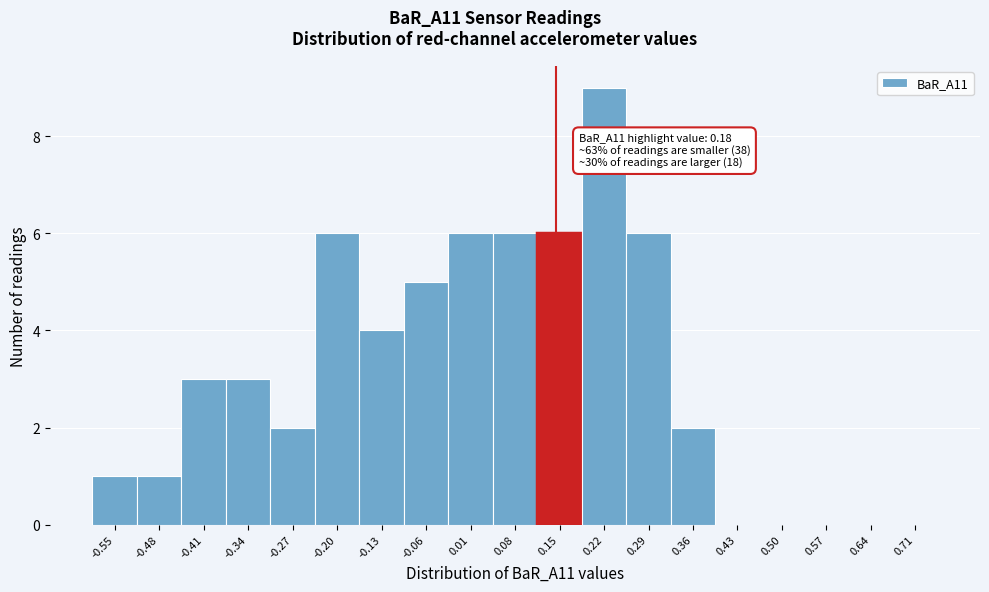

Reading left to right, list all the values displayed in this chart.

-0.55=1	-0.48=1	-0.41=3	-0.34=3	-0.27=2	-0.20=6	-0.13=4	-0.06=5	0.01=6	0.08=6	0.15=6	0.22=9	0.29=6	0.36=2	0.43=0	0.50=0	0.57=0	0.64=0	0.71=0